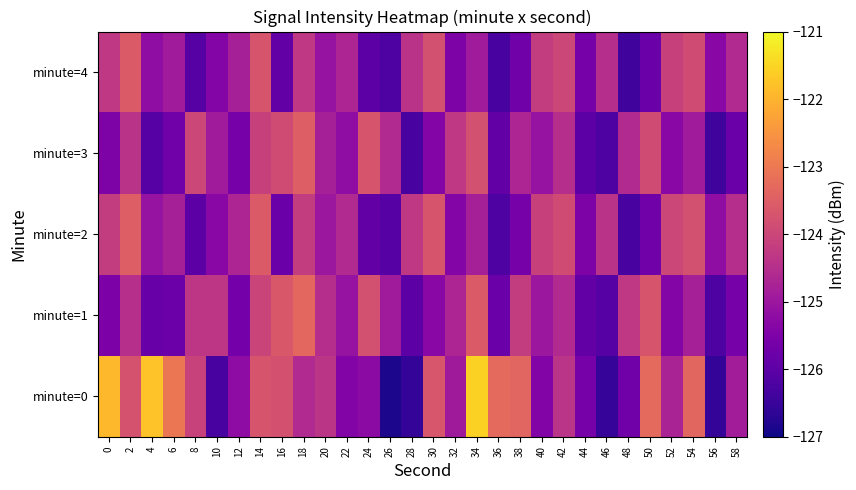

Reading left to right, list all the values displayed in this chart.

minute=0: 0=-121.9	2=-123.8	4=-121.8	6=-123.1	8=-124.1	10=-126.3	12=-125.2	14=-123.7	16=-123.8	18=-124.6	20=-124.4	22=-125.4	24=-125.3	26=-126.9	28=-126.6	30=-123.7	32=-124.9	34=-121.6	36=-123.3	38=-123.4	40=-125.4	42=-124.4	44=-125.6	46=-126.5	48=-125.7	50=-123.3	52=-124.7	54=-123.4	56=-126.6	58=-124.9
minute=1: 0=-125.5	2=-124.5	4=-125.8	6=-125.8	8=-124.3	10=-124.3	12=-125.6	14=-124.0	16=-123.6	18=-123.3	20=-124.5	22=-125.1	24=-123.8	26=-124.9	28=-126.0	30=-125.3	32=-124.7	34=-123.6	36=-125.8	38=-124.2	40=-125.0	42=-124.6	44=-125.9	46=-126.1	48=-124.3	50=-123.7	52=-125.4	54=-124.8	56=-126.2	58=-125.6
minute=2: 0=-124.2	2=-123.5	4=-125.1	6=-124.8	8=-126.0	10=-125.3	12=-124.7	14=-123.6	16=-125.8	18=-124.2	20=-125.0	22=-124.6	24=-125.9	26=-126.1	28=-124.3	30=-123.7	32=-125.4	34=-124.8	36=-126.2	38=-125.6	40=-124.1	42=-123.9	44=-125.5	46=-124.4	48=-126.3	50=-125.7	52=-124.0	54=-123.8	56=-125.2	58=-124.5
minute=3: 0=-125.5	2=-124.4	4=-126.1	6=-125.7	8=-124.0	10=-124.9	12=-125.6	14=-124.1	16=-123.9	18=-123.5	20=-124.8	22=-125.2	24=-123.7	26=-124.6	28=-126.3	30=-125.4	32=-124.3	34=-123.8	36=-125.9	38=-124.7	40=-125.1	42=-124.5	44=-126.0	46=-126.2	48=-124.6	50=-123.9	52=-125.3	54=-124.9	56=-126.4	58=-125.8
minute=4: 0=-124.3	2=-123.6	4=-125.2	6=-124.9	8=-126.1	10=-125.4	12=-124.8	14=-123.7	16=-125.9	18=-124.3	20=-125.1	22=-124.7	24=-126.0	26=-126.2	28=-124.4	30=-123.8	32=-125.5	34=-124.9	36=-126.3	38=-125.7	40=-124.2	42=-124.0	44=-125.6	46=-124.5	48=-126.4	50=-125.8	52=-124.1	54=-123.9	56=-125.3	58=-124.6